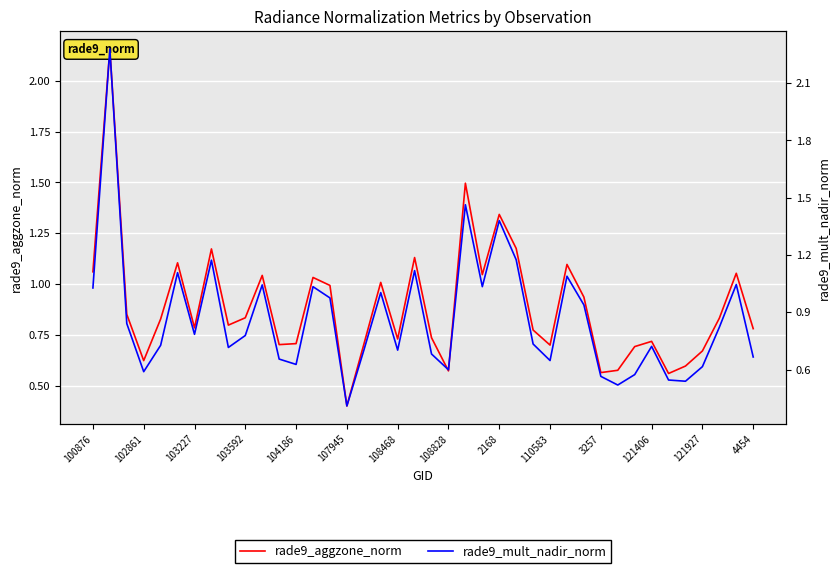

What is the total value across all series at 25?

2.4